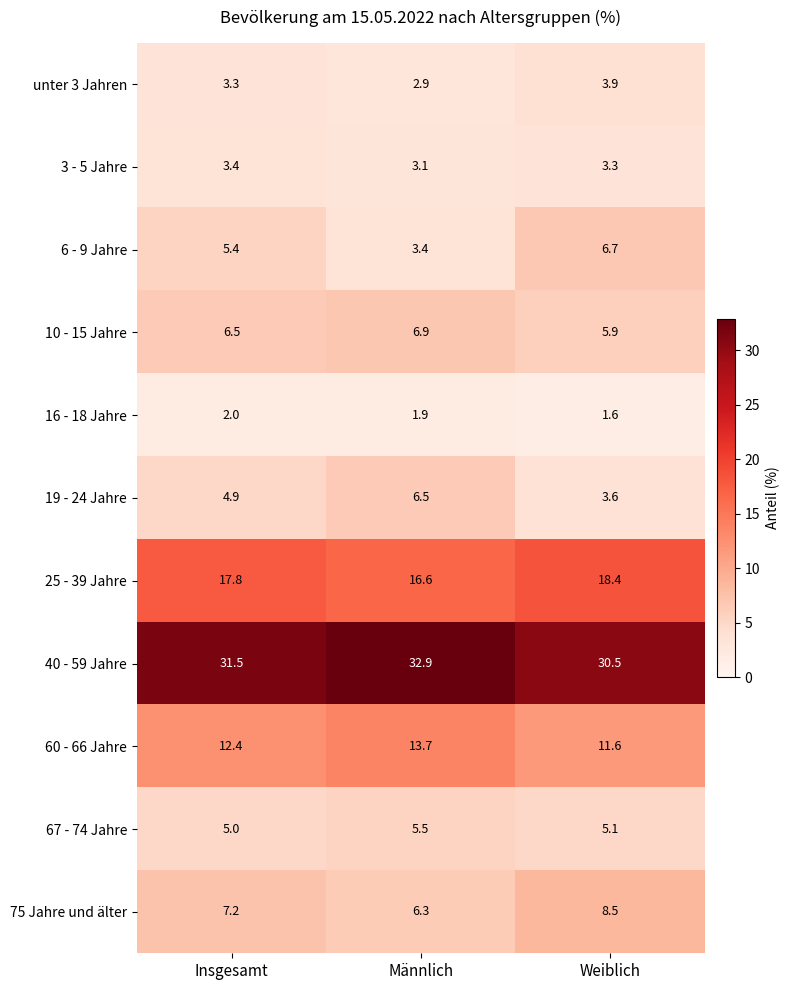

What is the difference between the 19 - 24 Jahre values at Weiblich and Insgesamt?

1.3